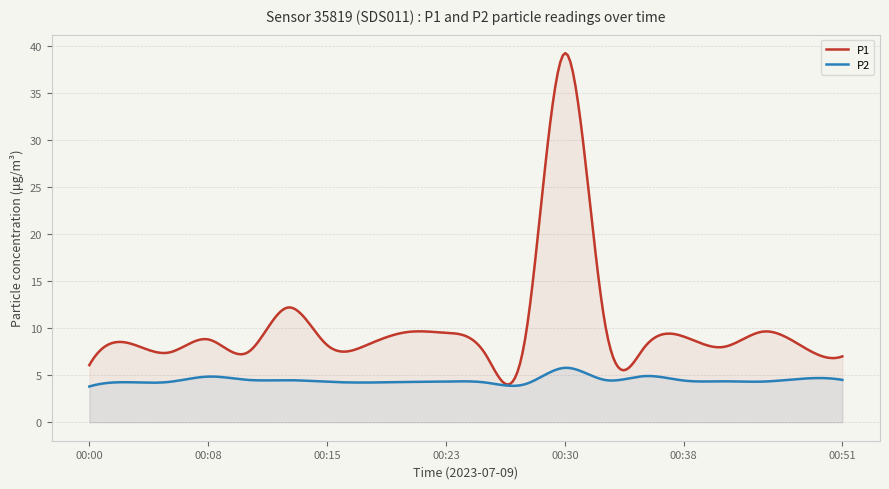

What is the sum of the P1 values at 00:48 and 00:43?

17.7